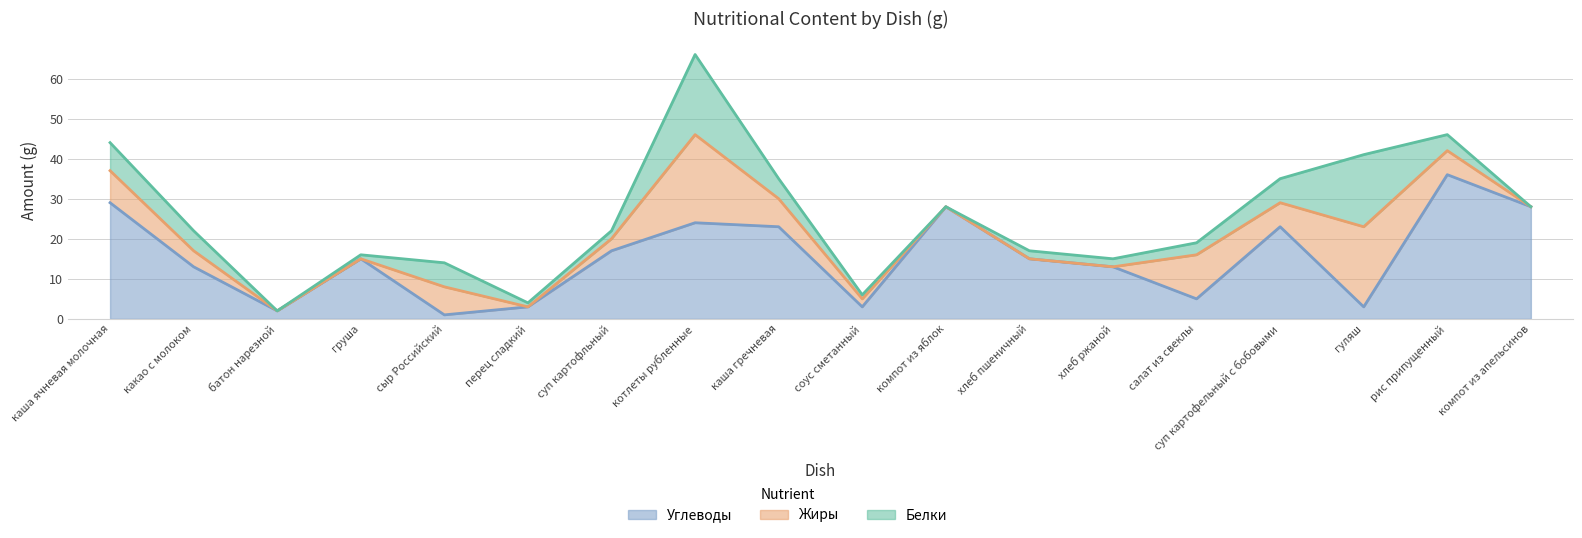

What is the spread (max minus min) of values at каша гречневая?

18